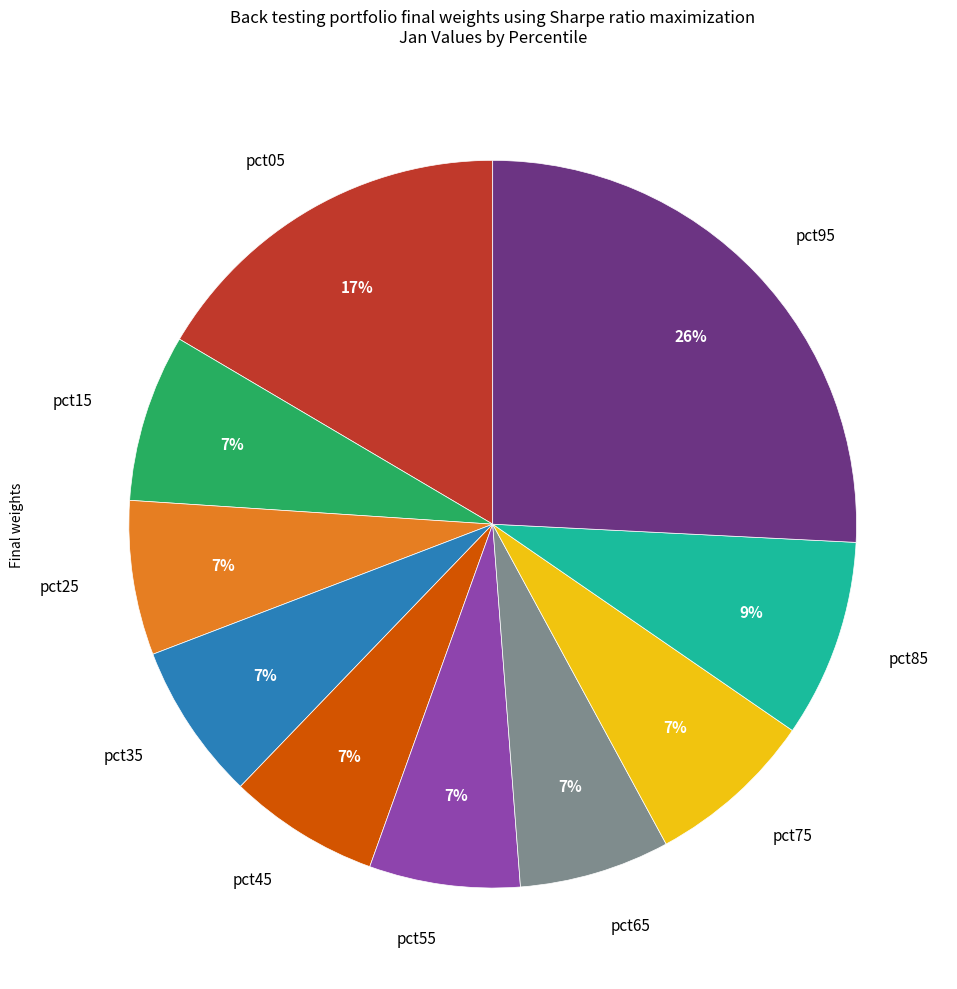

To the nearest percent, what portion does pct95 represent?

26%